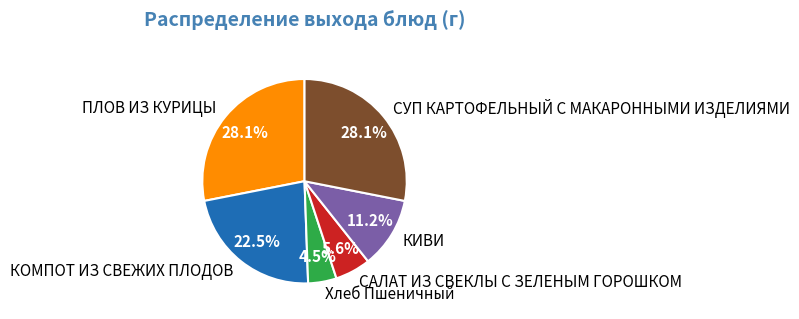

What percentage is the ПЛОВ ИЗ КУРИЦЫ slice, to the nearest percent?

28%